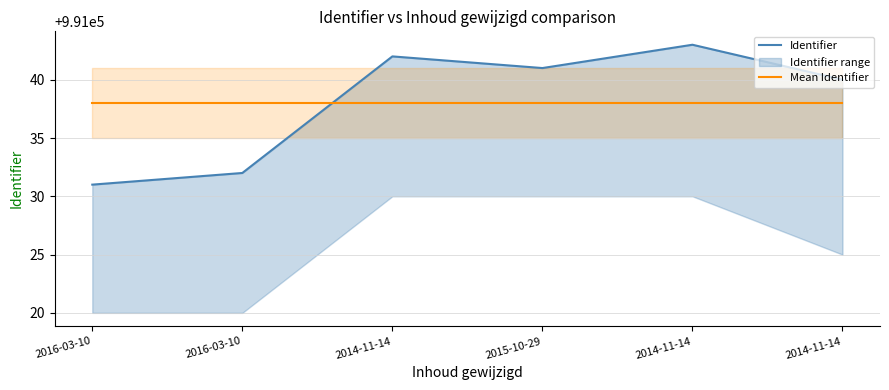

What is the difference between the maximum and minimum values in the Identifier series?

12